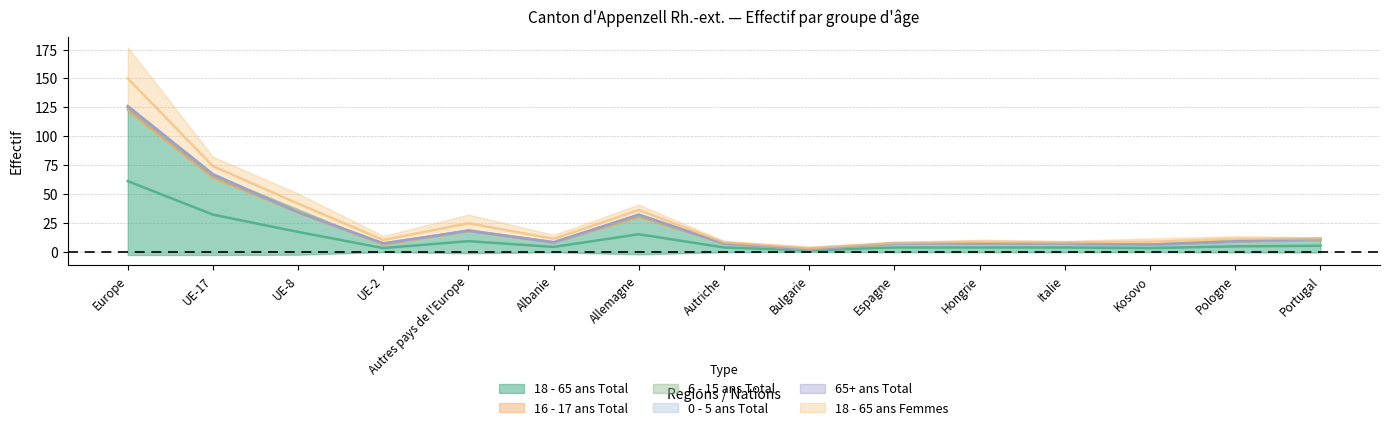

Which series changed the most between Bulgarie and Italie?

18 - 65 ans Total